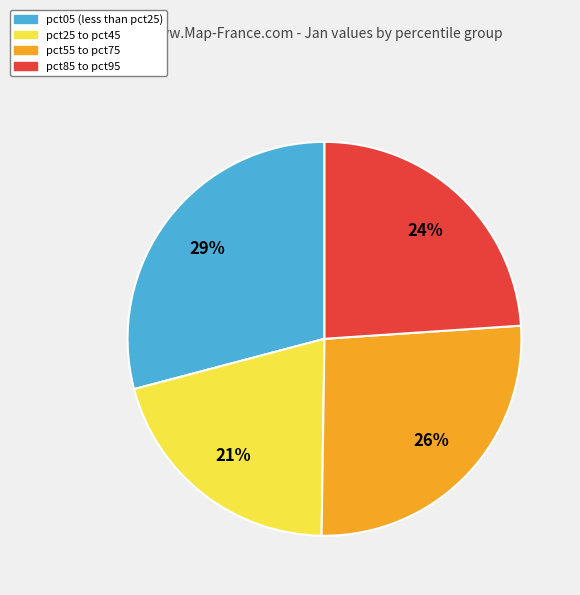

Rank the categories by value from highest to lowest.

pct05 (less than pct25), pct55 to pct75, pct85 to pct95, pct25 to pct45